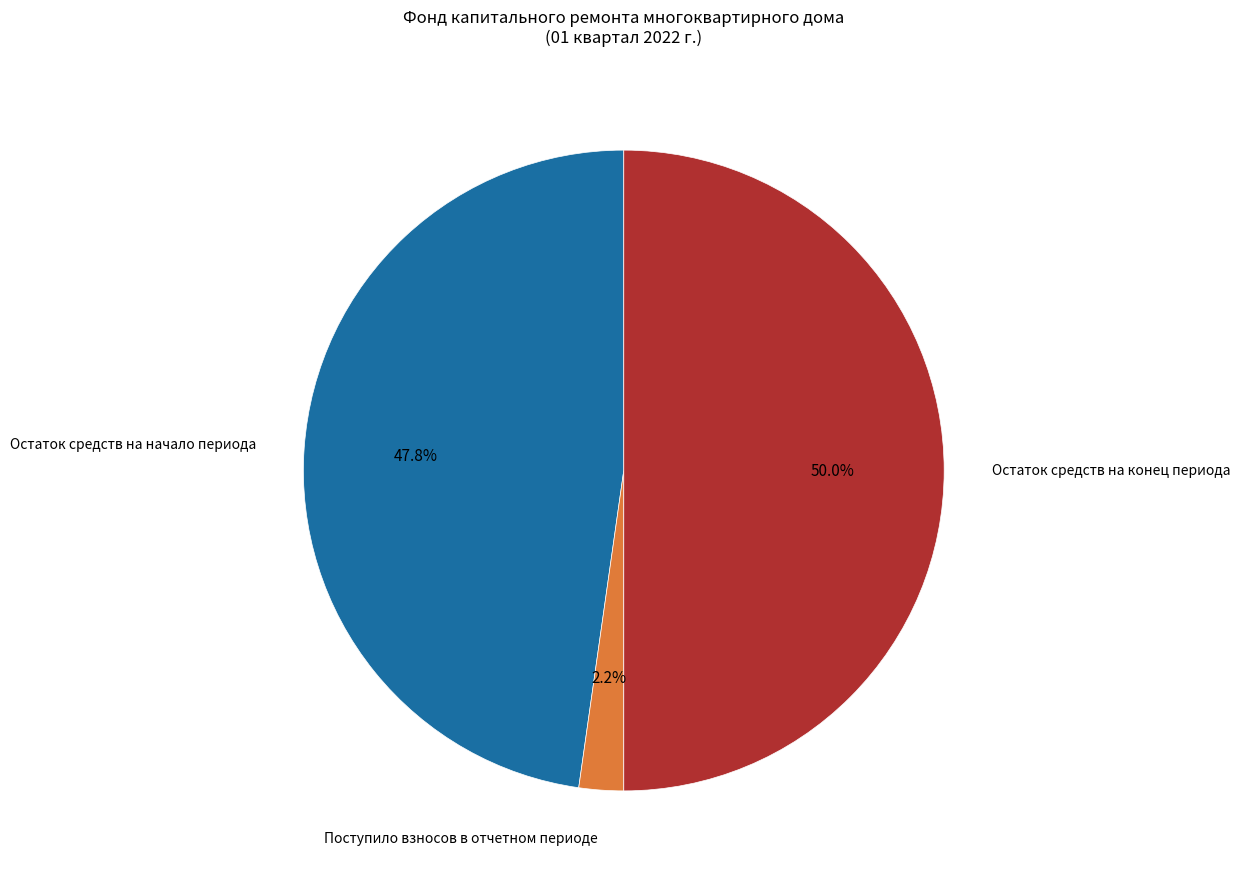

To the nearest percent, what is the average slice percentage?

33%